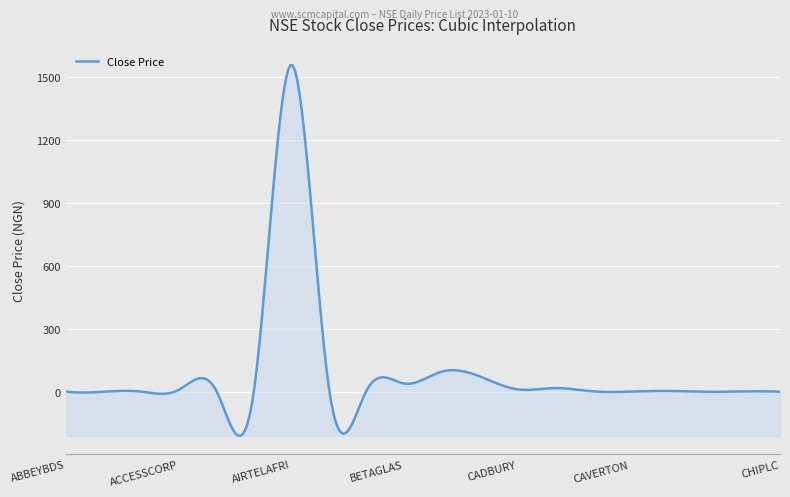

What is the difference between the maximum and minimum values?

1767.2